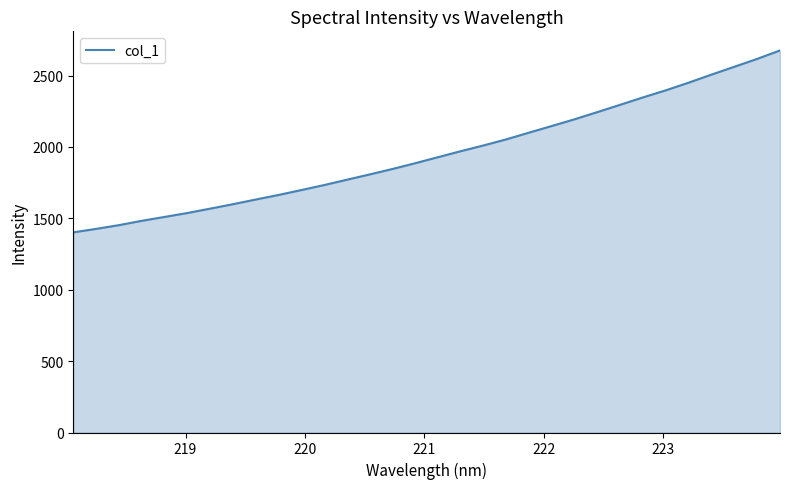

What is the difference between the maximum and minimum values?

1274.2